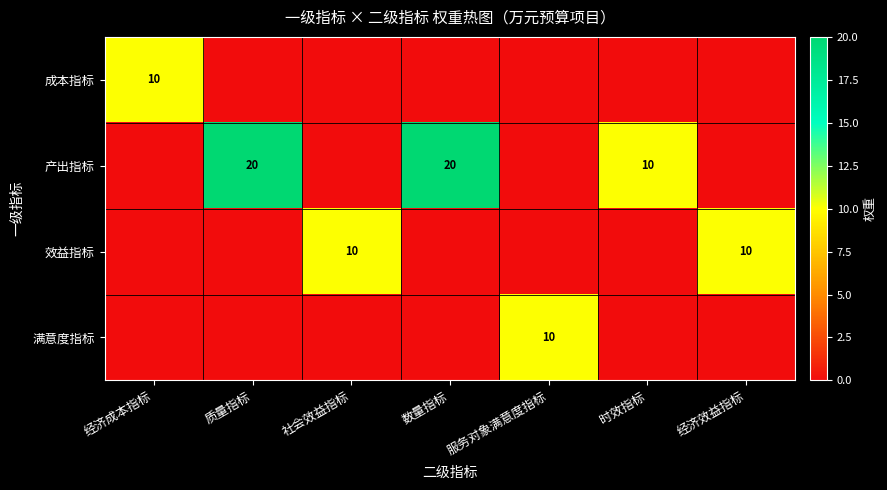

The 产出指标 series shows 20 at 数量指标. True or false?

True